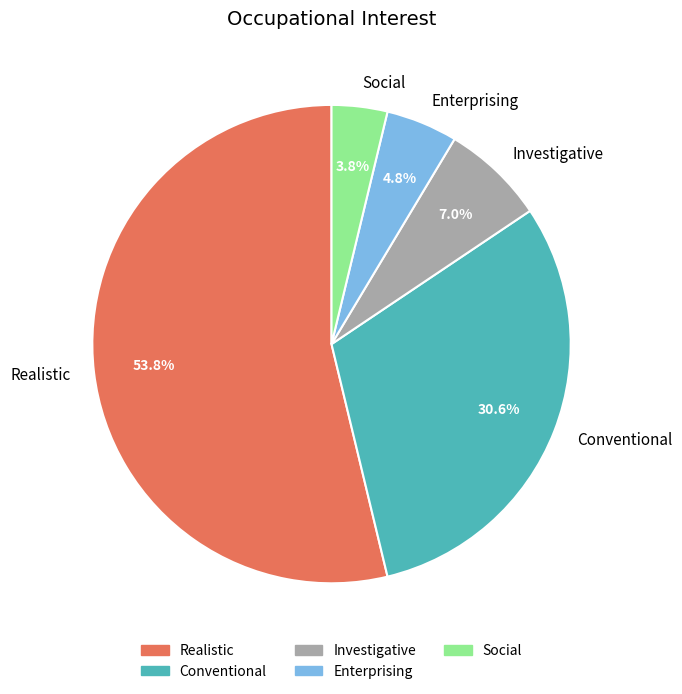

Does any single category account for the majority?

Yes